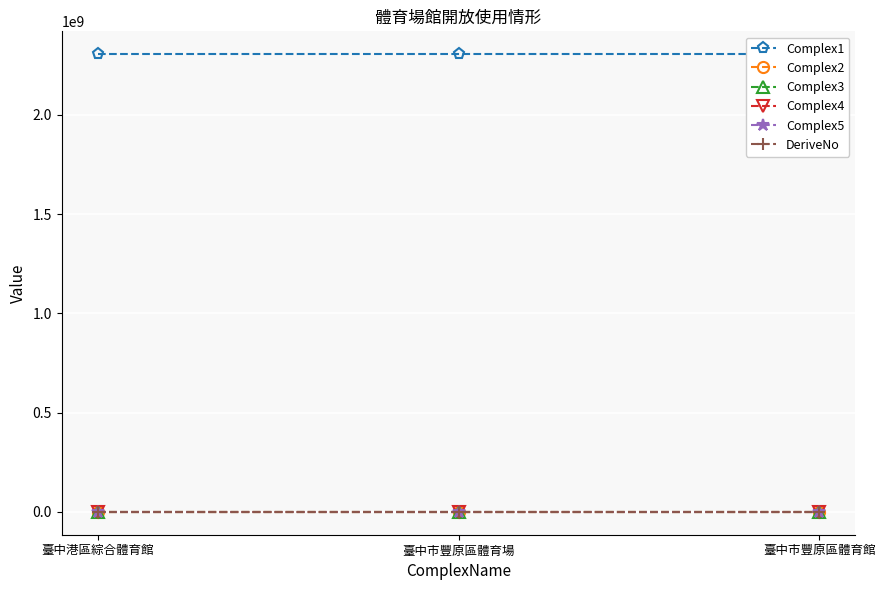

Is this an area chart (filled region under the line)?

No